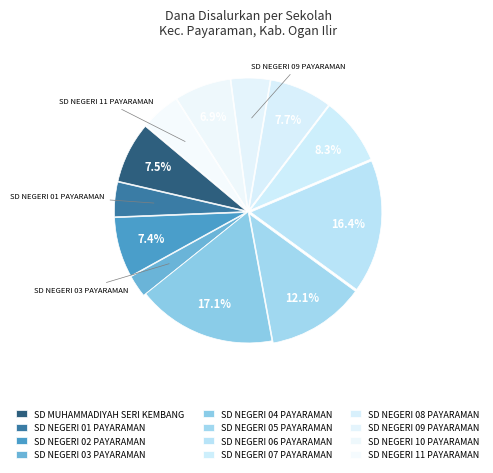

How many slices are in this pie chart?

12